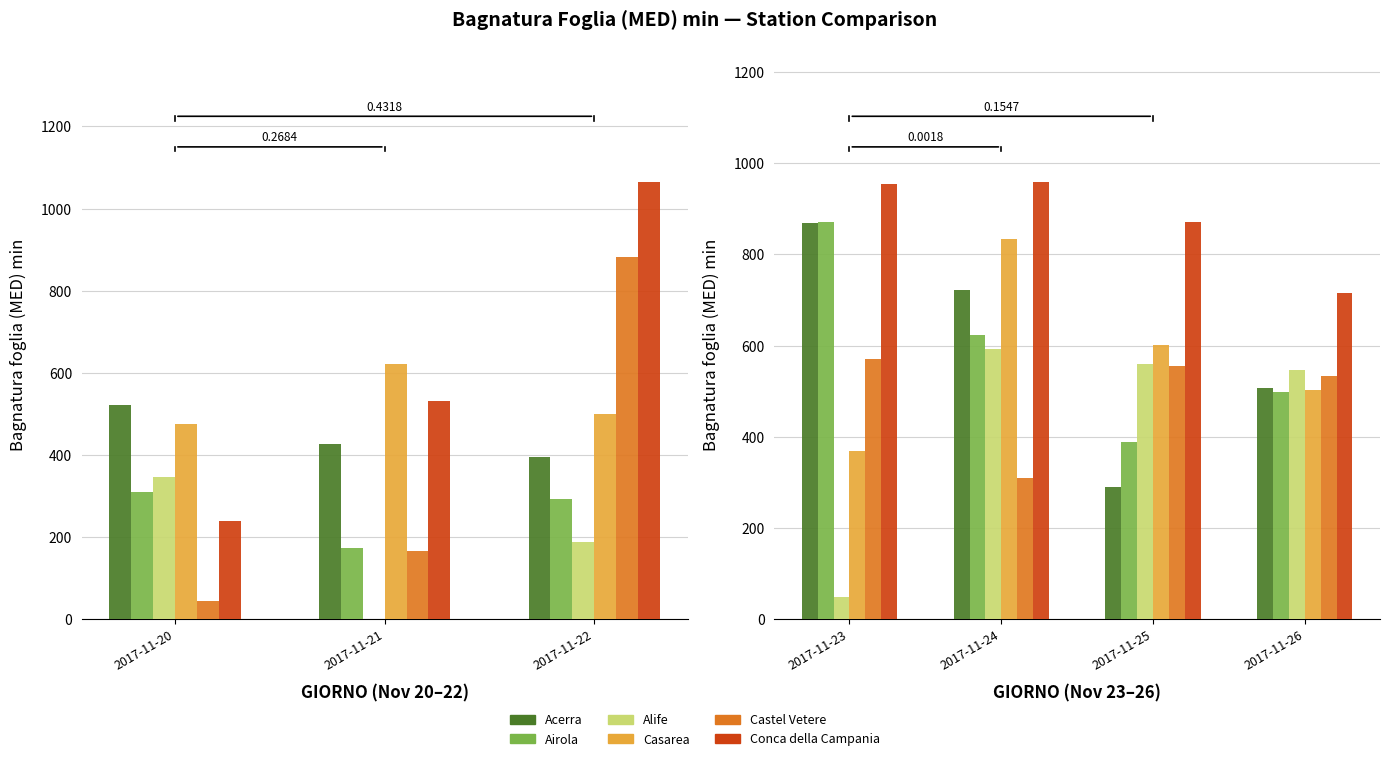

Is the value of Conca della Campania at 2017-11-23 greater than the value of Alife at 2017-11-24?

Yes